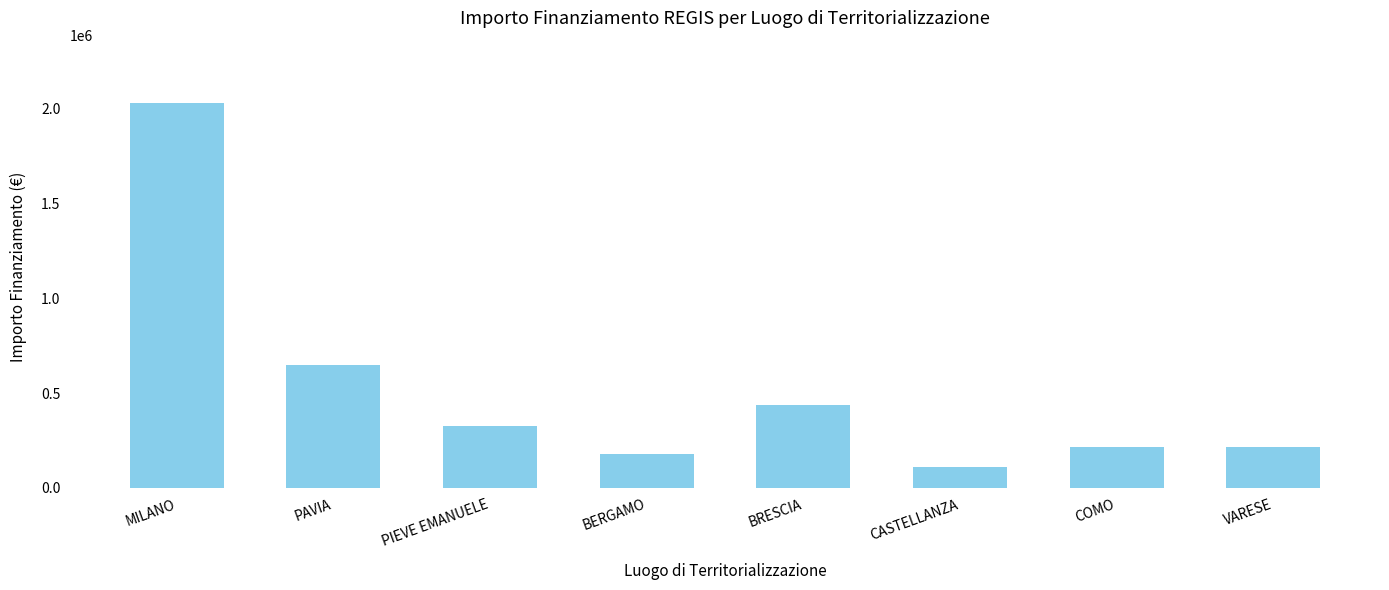

What is the sum of all values?

4167000